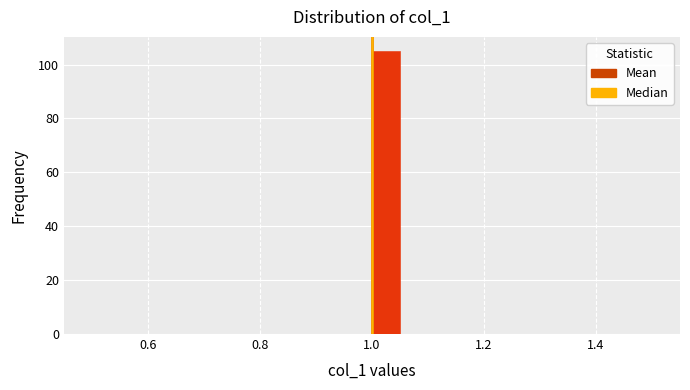

Read against the x-axis, roughly where is the centre of the tallest bar?

1.02